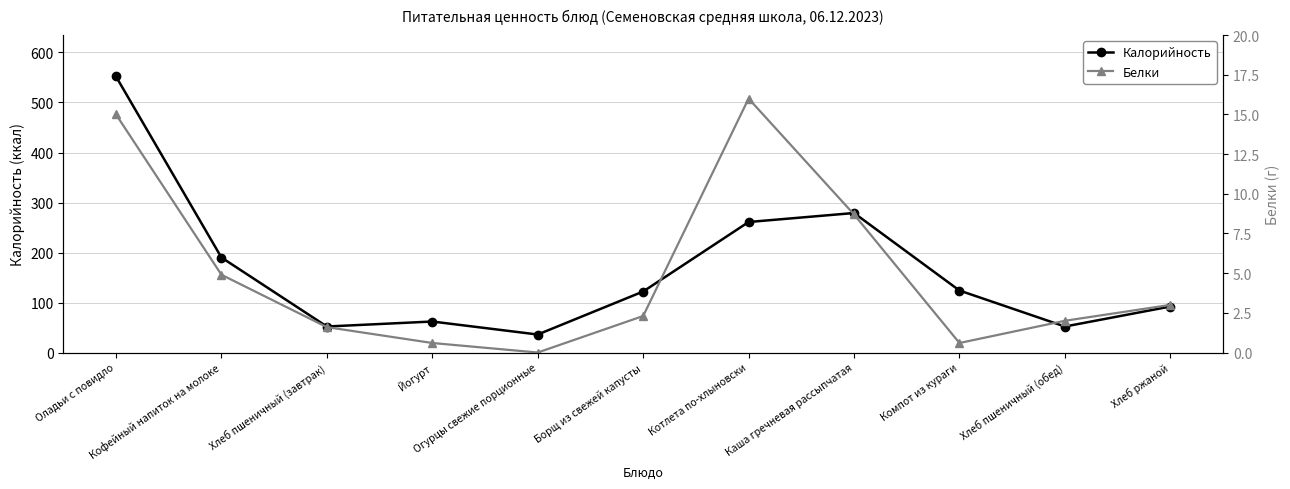

Which has a higher value, Йогурт or Хлеб пшеничный (завтрак)?

Йогурт